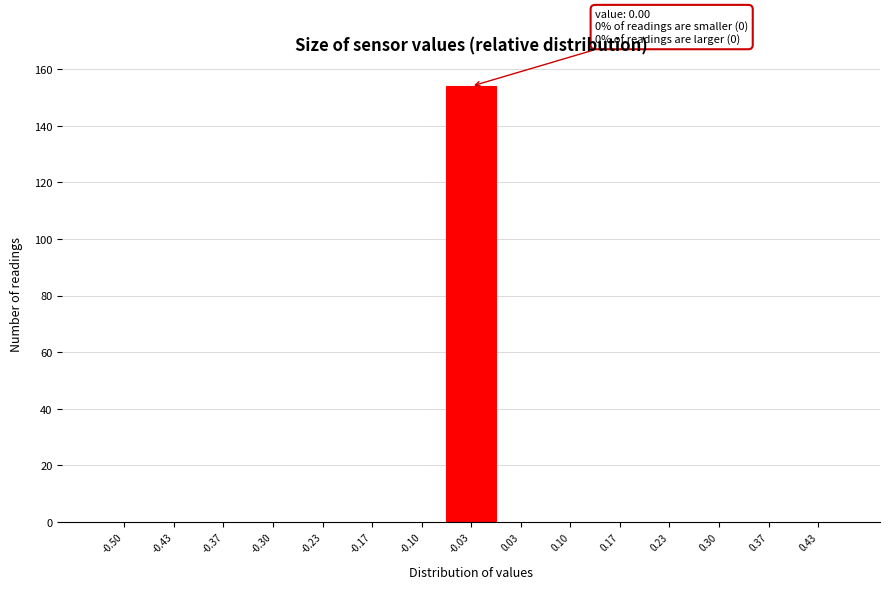

Reading left to right, what are all the values shown in this chart?

-0.50=0	-0.43=0	-0.37=0	-0.30=0	-0.23=0	-0.17=0	-0.10=0	-0.03=154	0.03=0	0.10=0	0.17=0	0.23=0	0.30=0	0.37=0	0.43=0